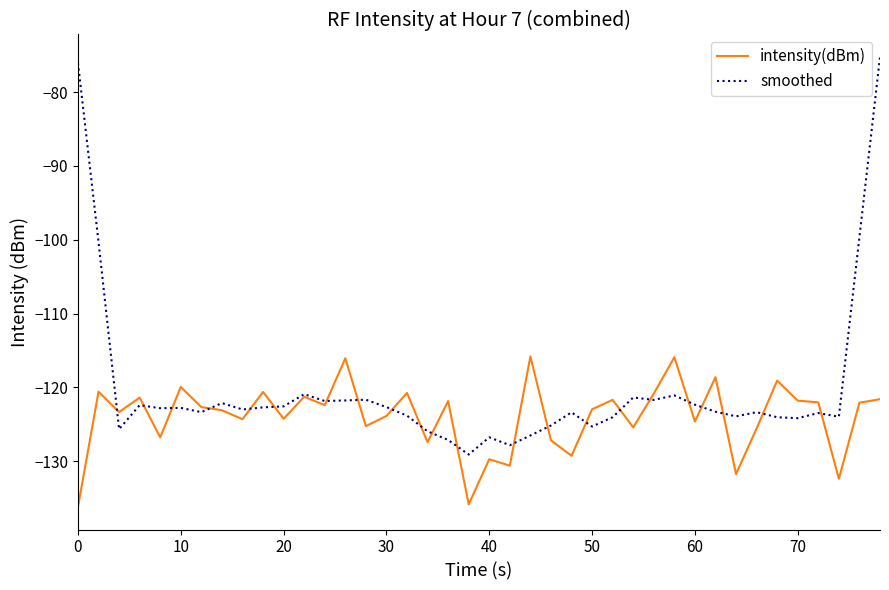

Which series ends up on top after the final intersection of intensity(dBm) and smoothed?

smoothed